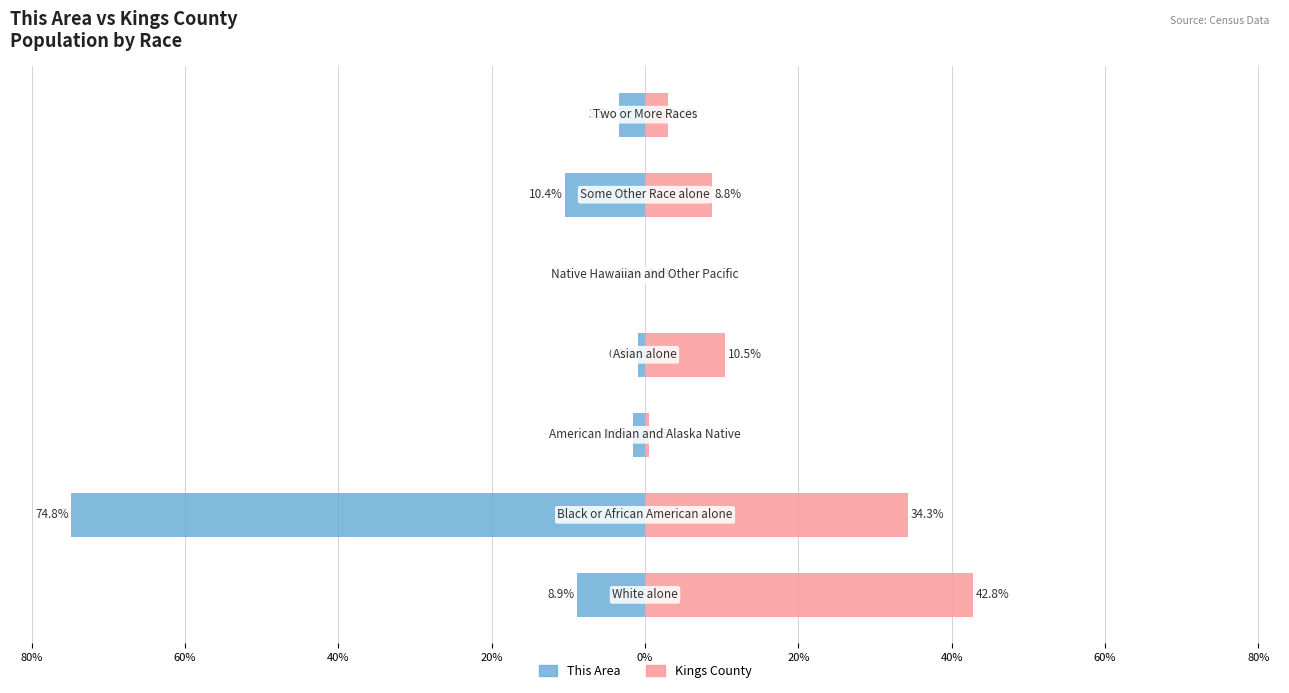

What is the maximum value for Kings County?

42.8